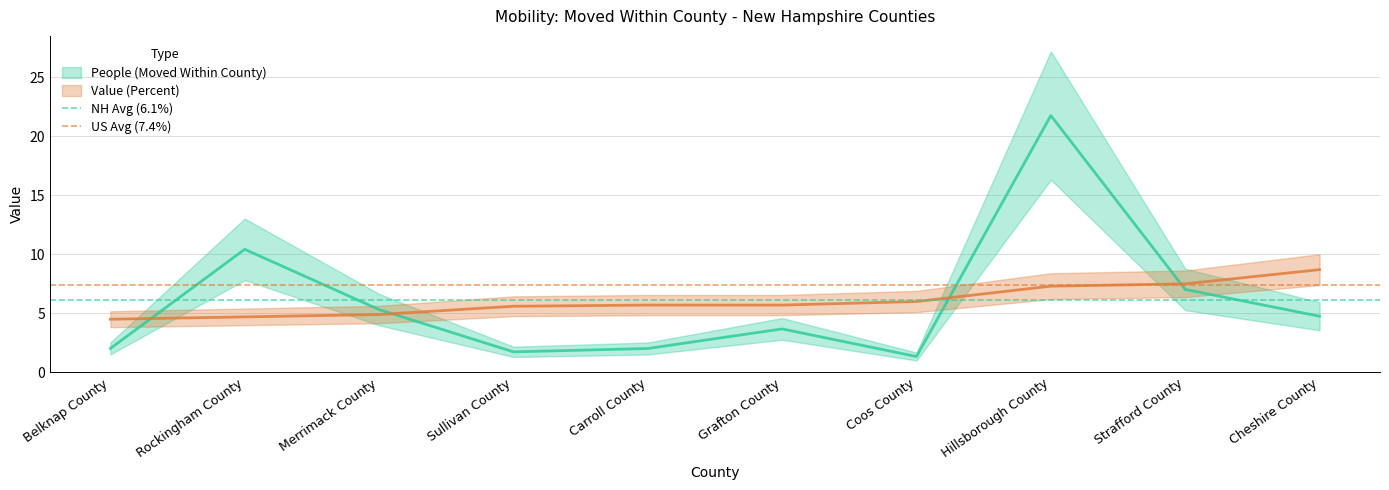

Does the chart have visible grid lines?

Yes